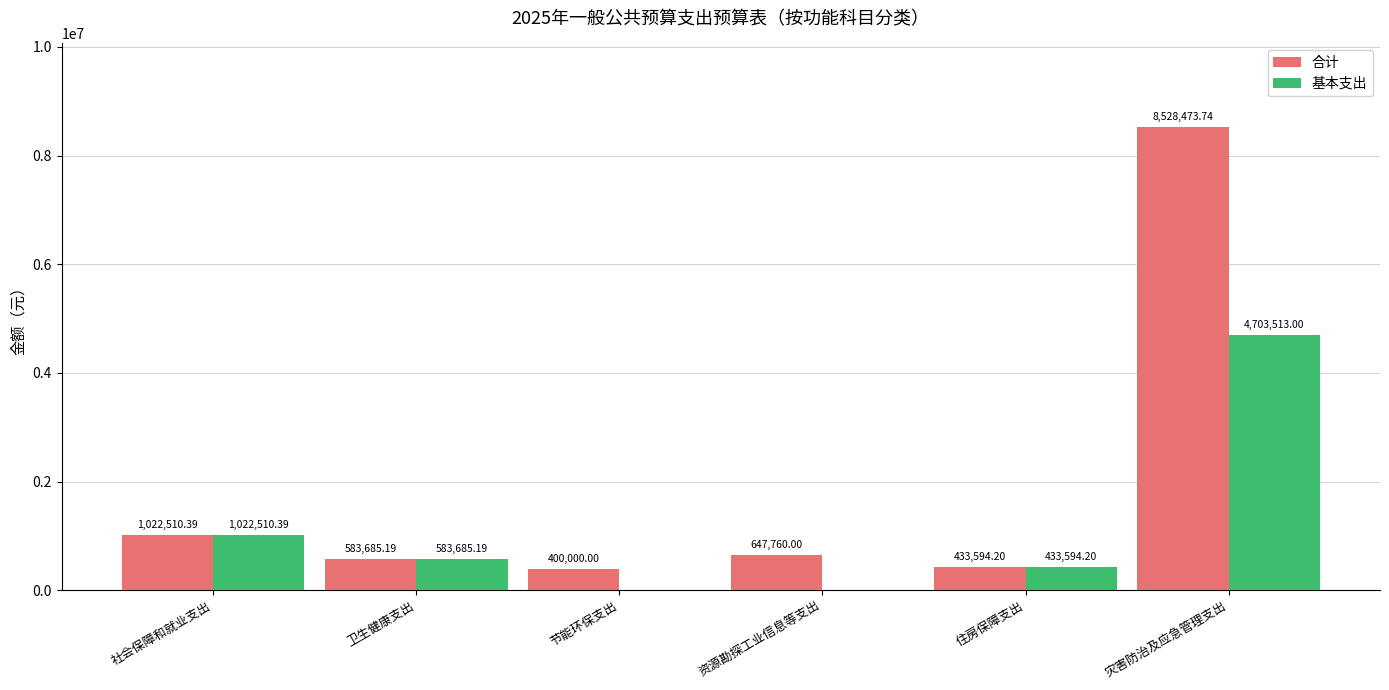

At which label does 合计 first exceed 647760?

社会保障和就业支出